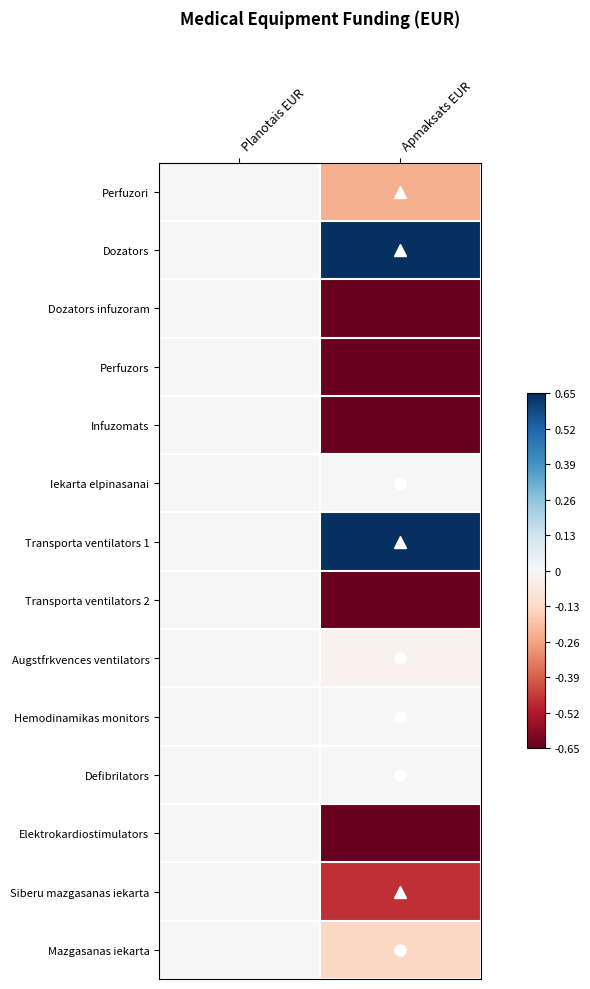

Which series has the largest total across all categories?

Dozators